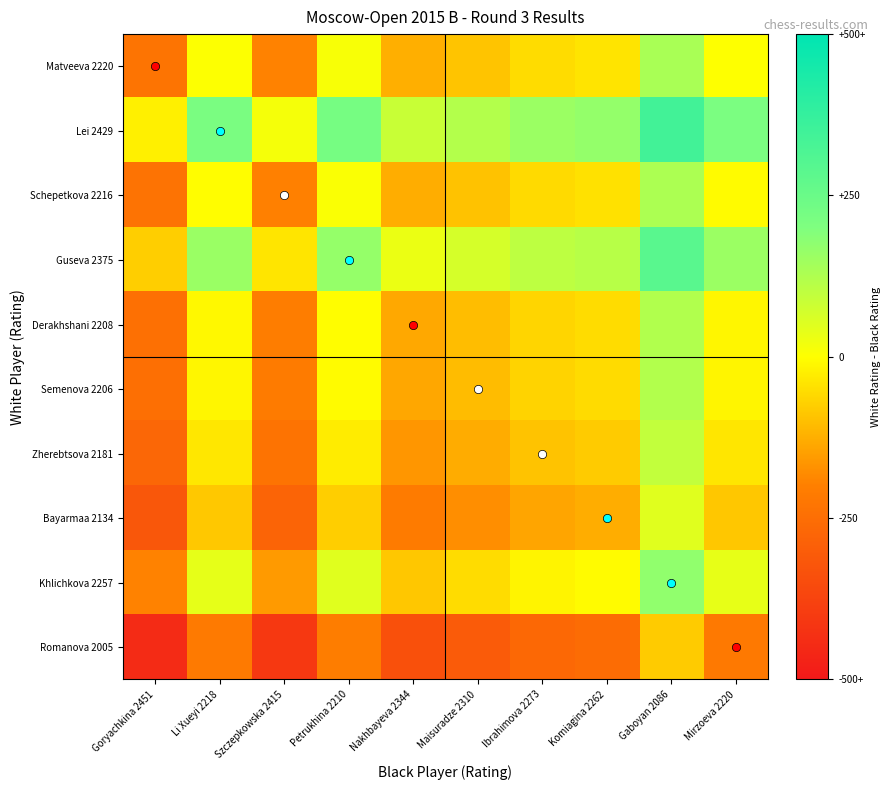

Which series has the largest range (max minus min)?

Lei 2429